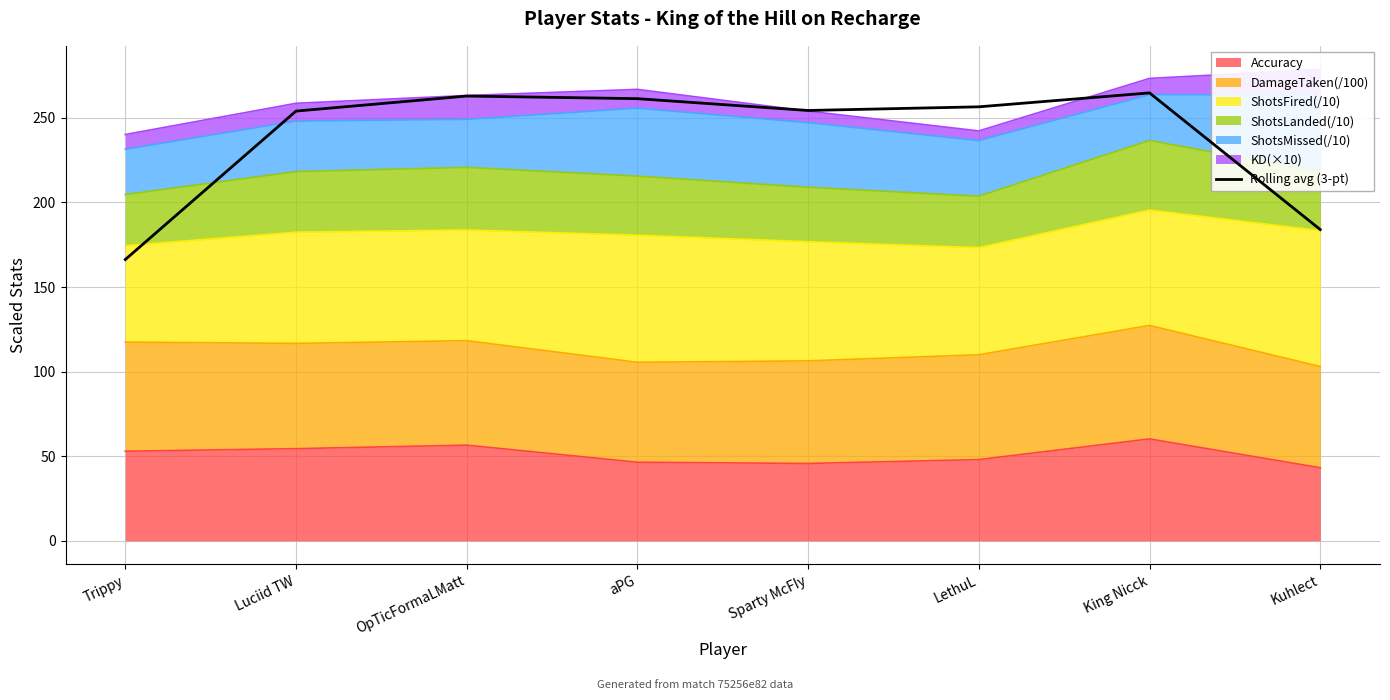

True or false: the data shows 261.3 at aPG.

True